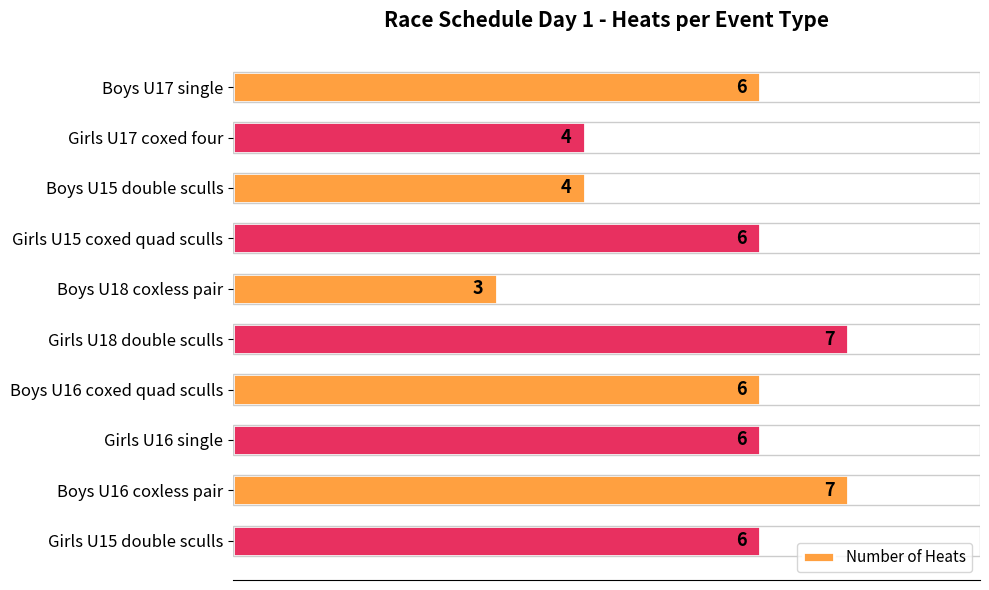

Is it true that the value at Boys U17 single is 6?

True